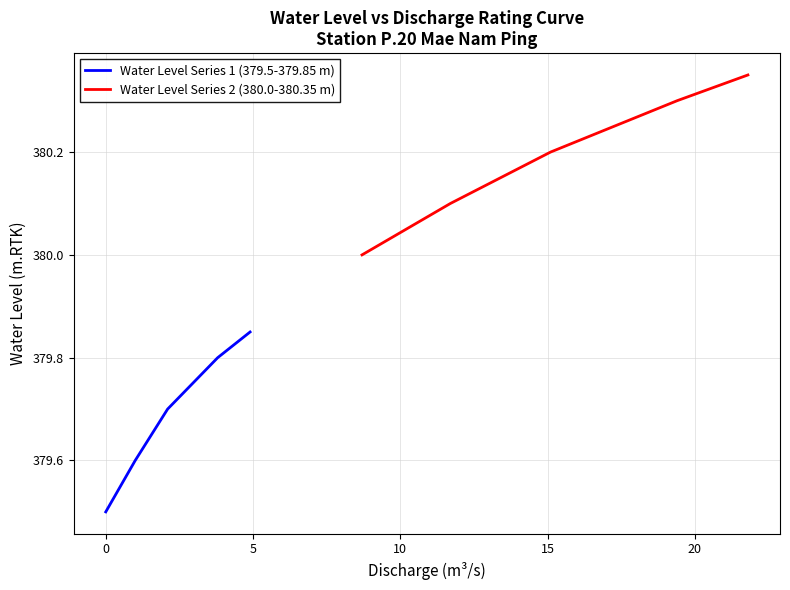

Which series has the largest range (max minus min)?

Water Level Series 1 (379.5-379.85 m)